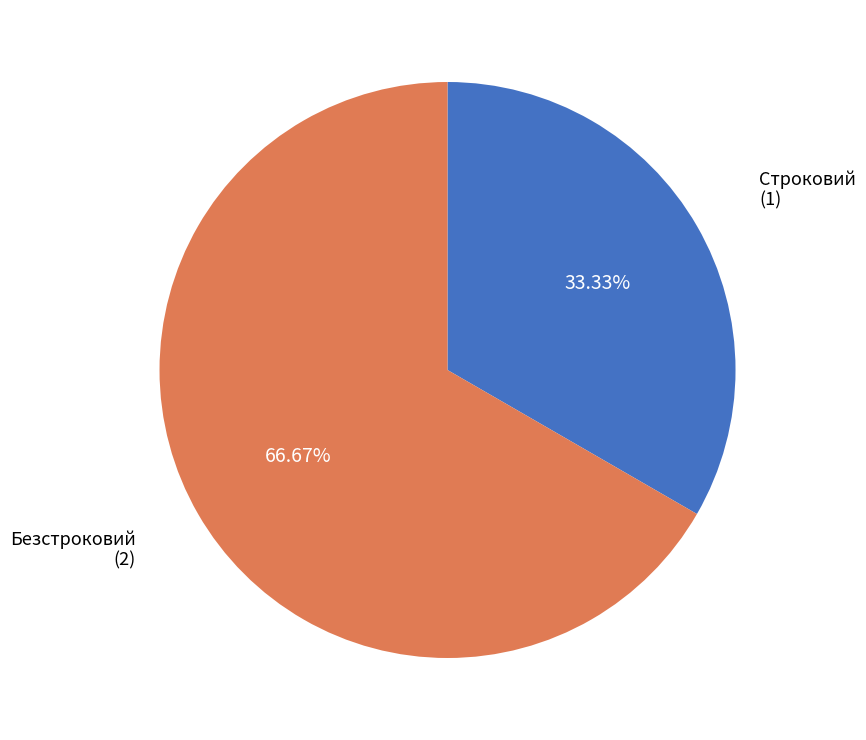

Is there a majority slice in this chart?

Yes